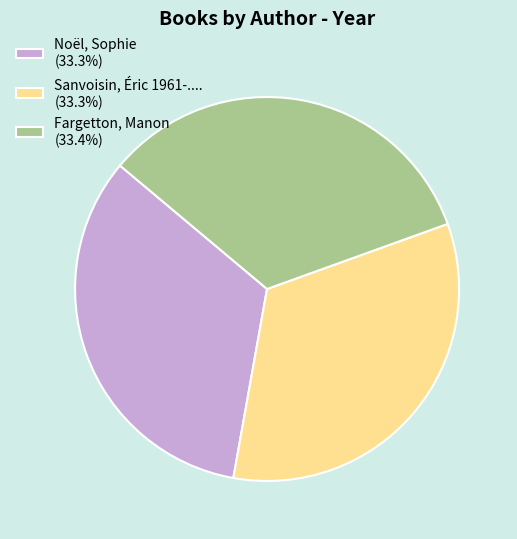

Combined, do Noël, Sophie (33.3%) and Sanvoisin, Éric 1961-.... (33.3%) account for over 50%?

Yes